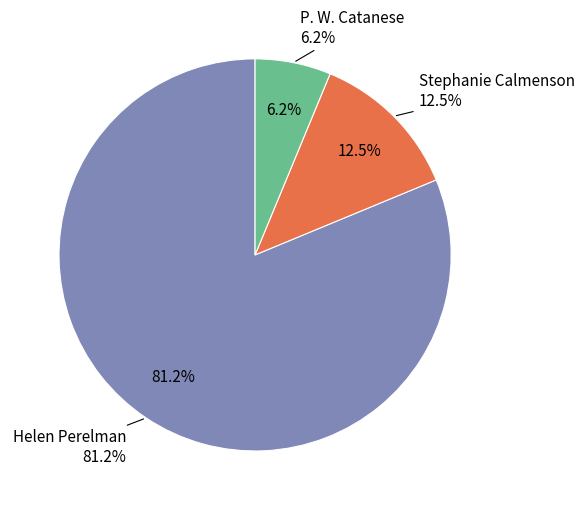

To the nearest percent, what is the difference between the largest and smallest slice percentages?

75%